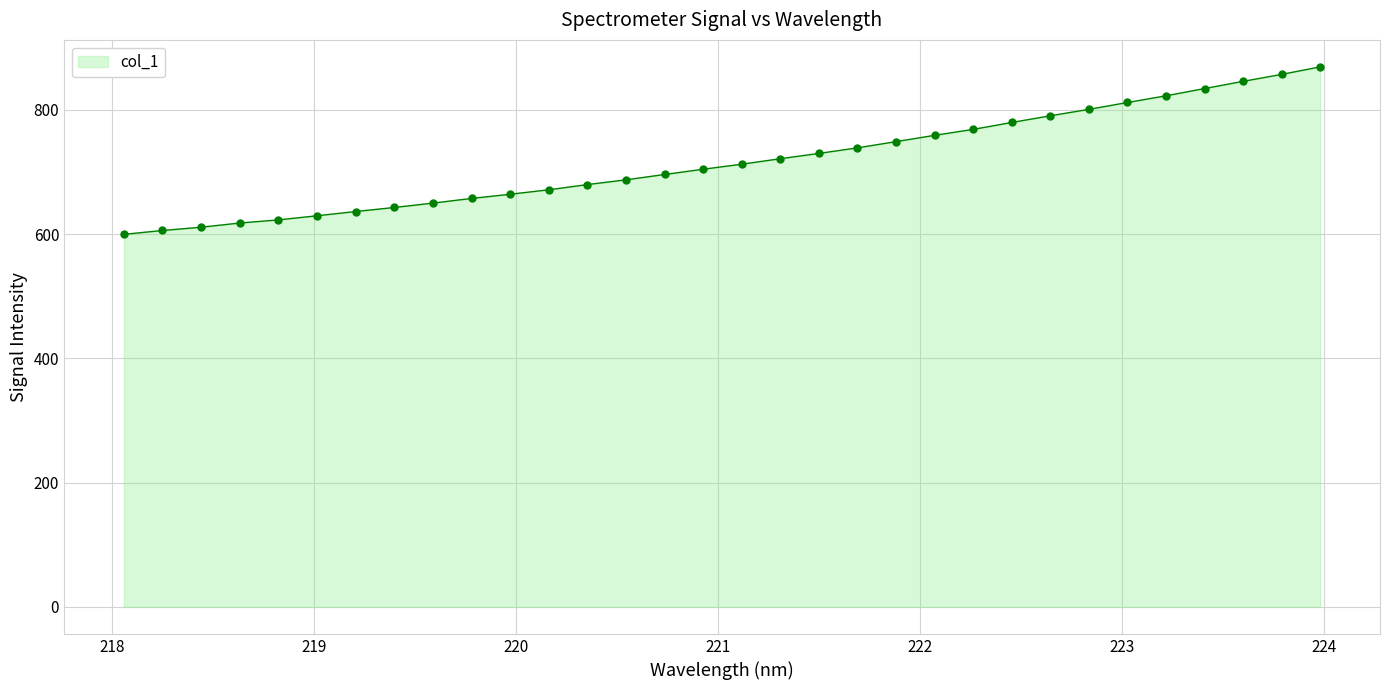

What is the greatest value displayed?

869.2